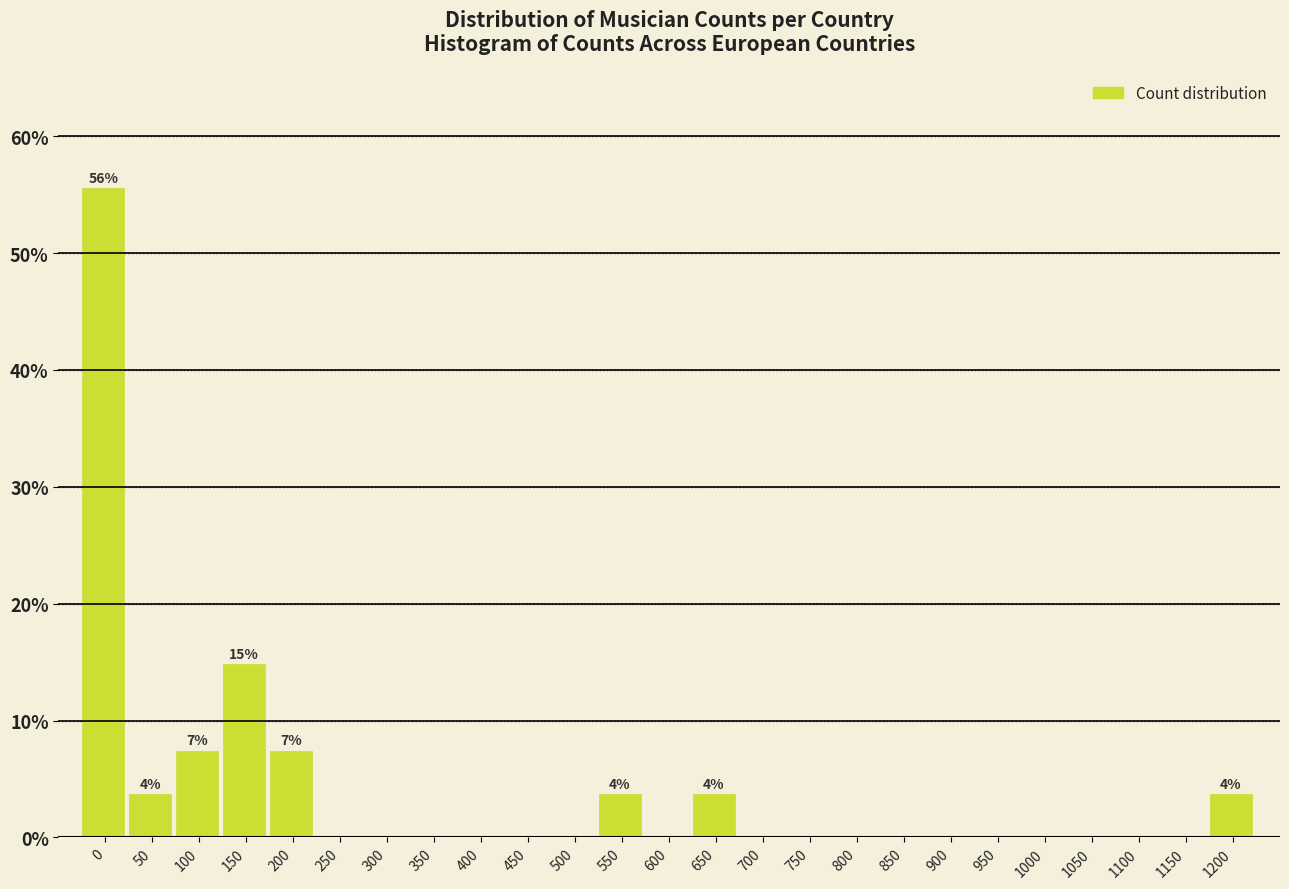

Reading left to right, extract all data points from this chart.

0=55.6	50=3.7	100=7.4	150=14.8	200=7.4	250=0.0	300=0.0	350=0.0	400=0.0	450=0.0	500=0.0	550=3.7	600=0.0	650=3.7	700=0.0	750=0.0	800=0.0	850=0.0	900=0.0	950=0.0	1000=0.0	1050=0.0	1100=0.0	1150=0.0	1200=3.7